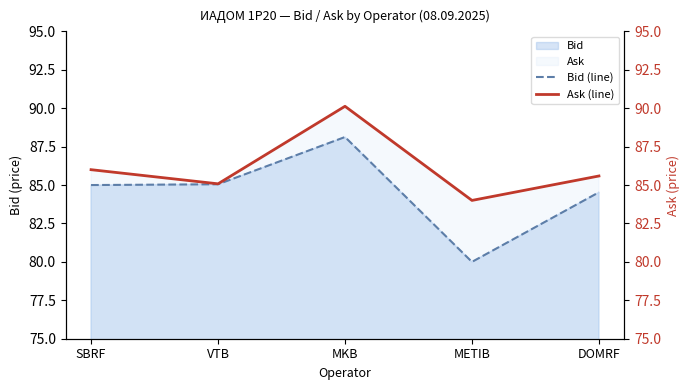

At which category does Bid (line) reach its first local valley?

METIB